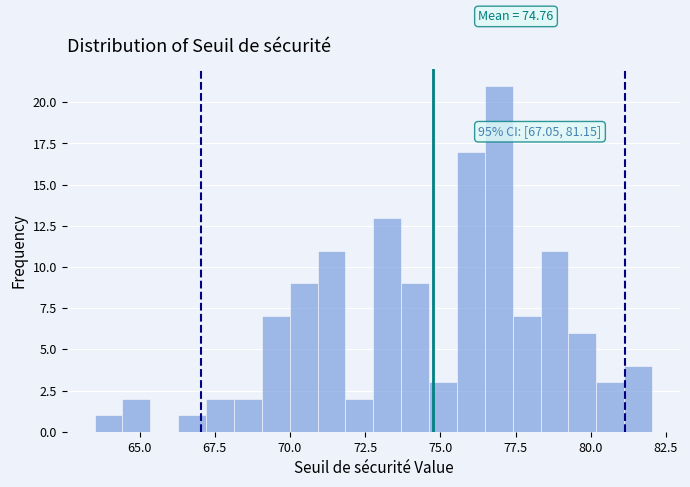

Around what value on the x-axis is the tallest bar? Give the approximate position of its centre, as read against the axis.

77.0